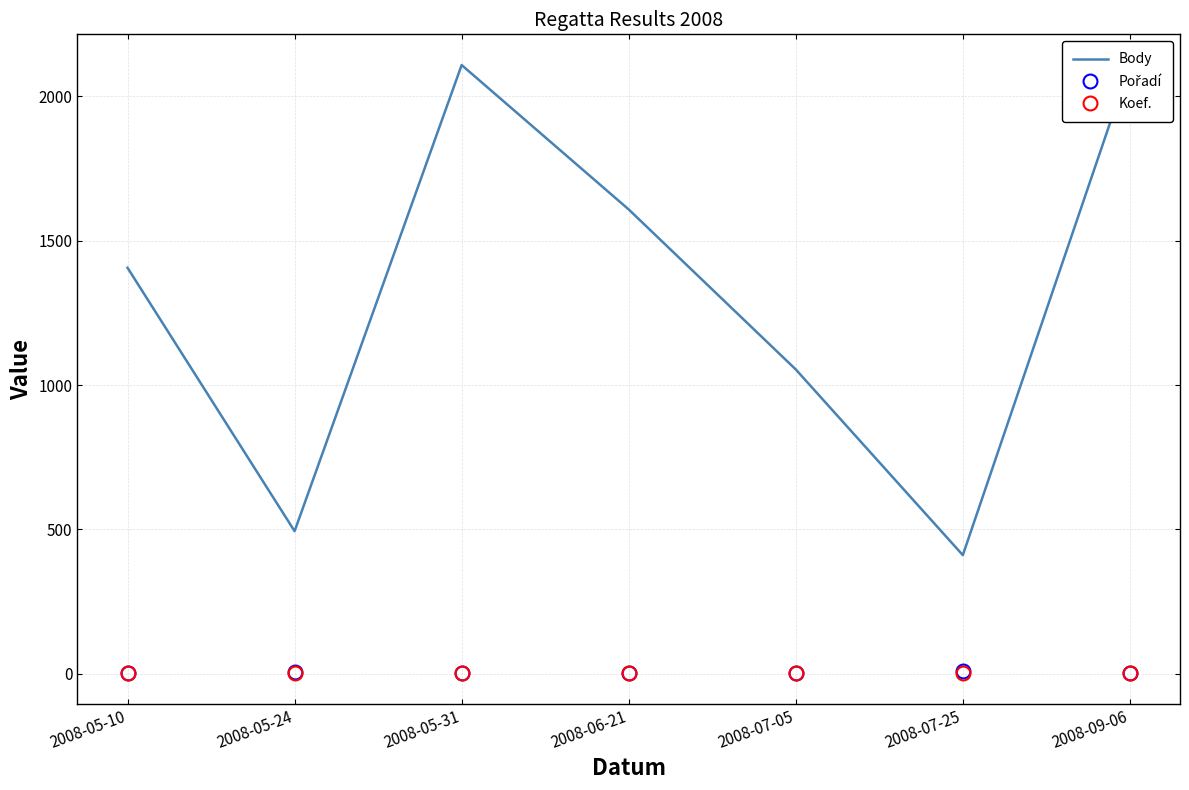

What are all the series names shown in the legend?

Body, Pořadí, Koef.